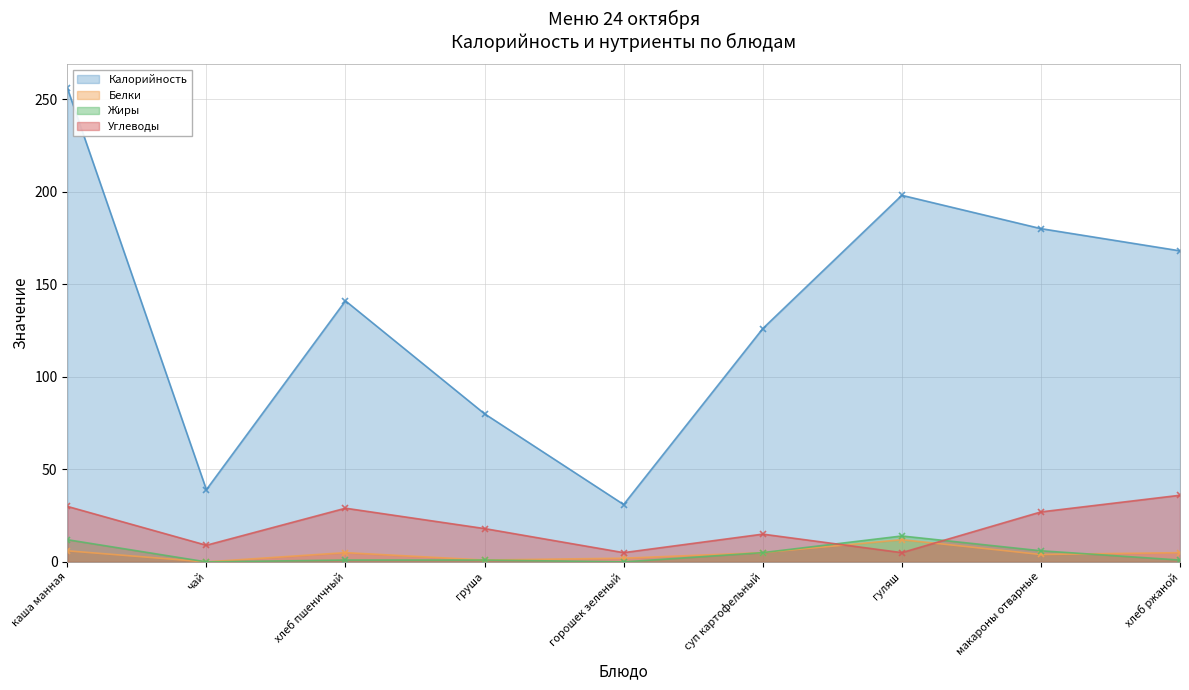

Is the value of Жиры at макароны отварные greater than the value of Калорийность at гуляш?

No